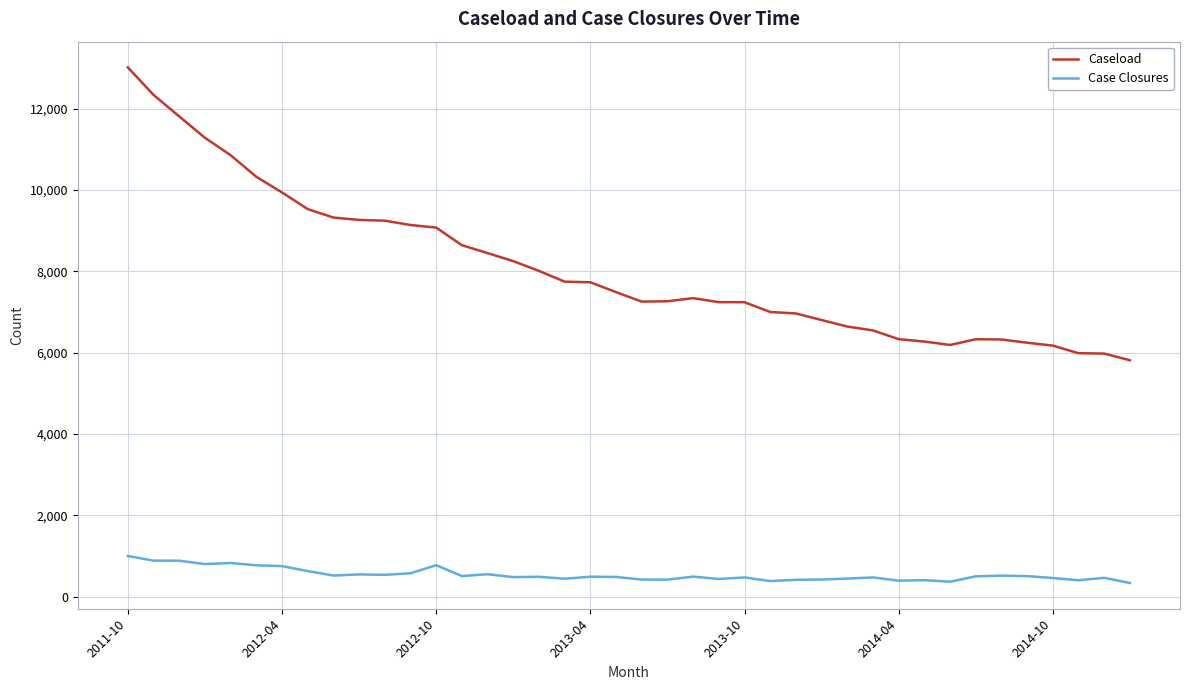

Which series has the widest spread of values?

Caseload